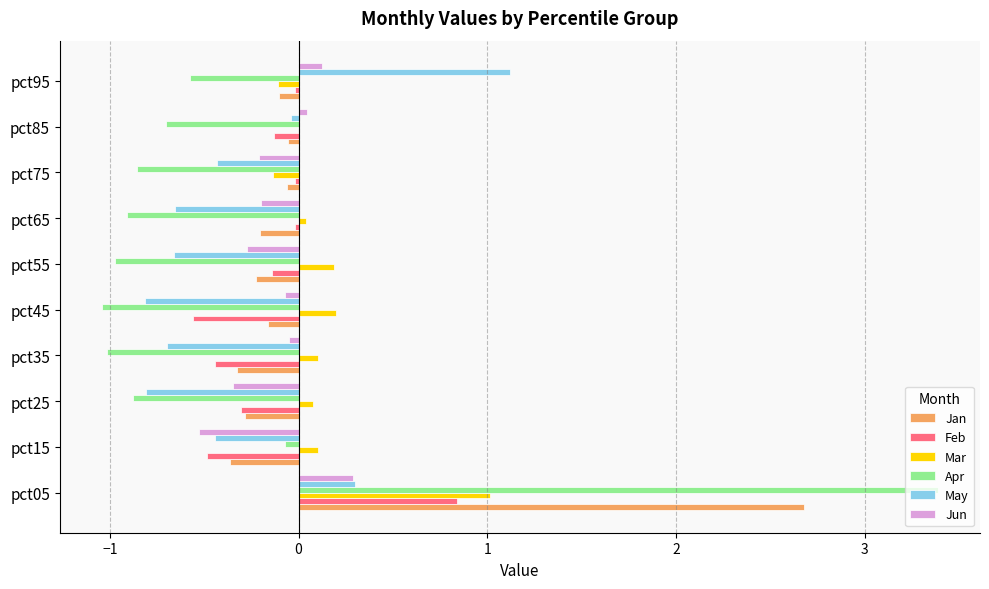

The May series shows -0.8 at pct25. True or false?

True